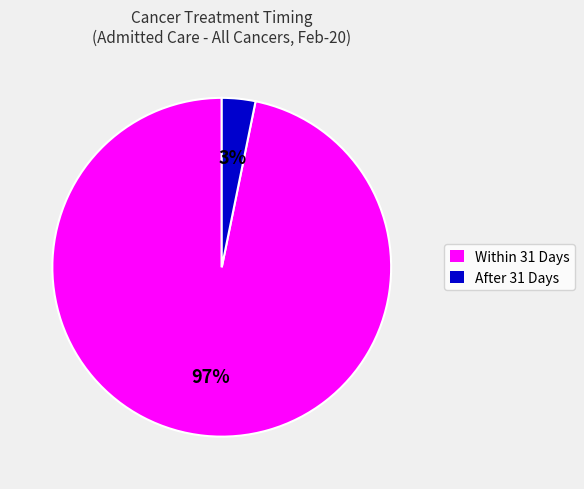

To the nearest percent, what is the difference between the After 31 Days and Within 31 Days slice percentages?

94%